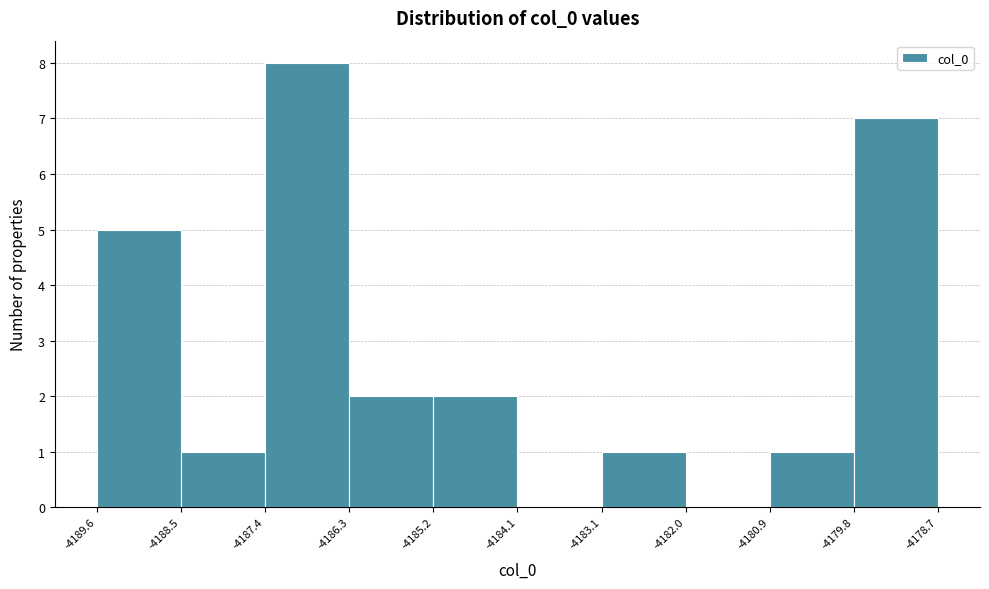

How tall is the bar that spans -4186.3 to -4185.2 on the x-axis? The values are not printed on the chart, so give them approximately, as read against the axis.

2